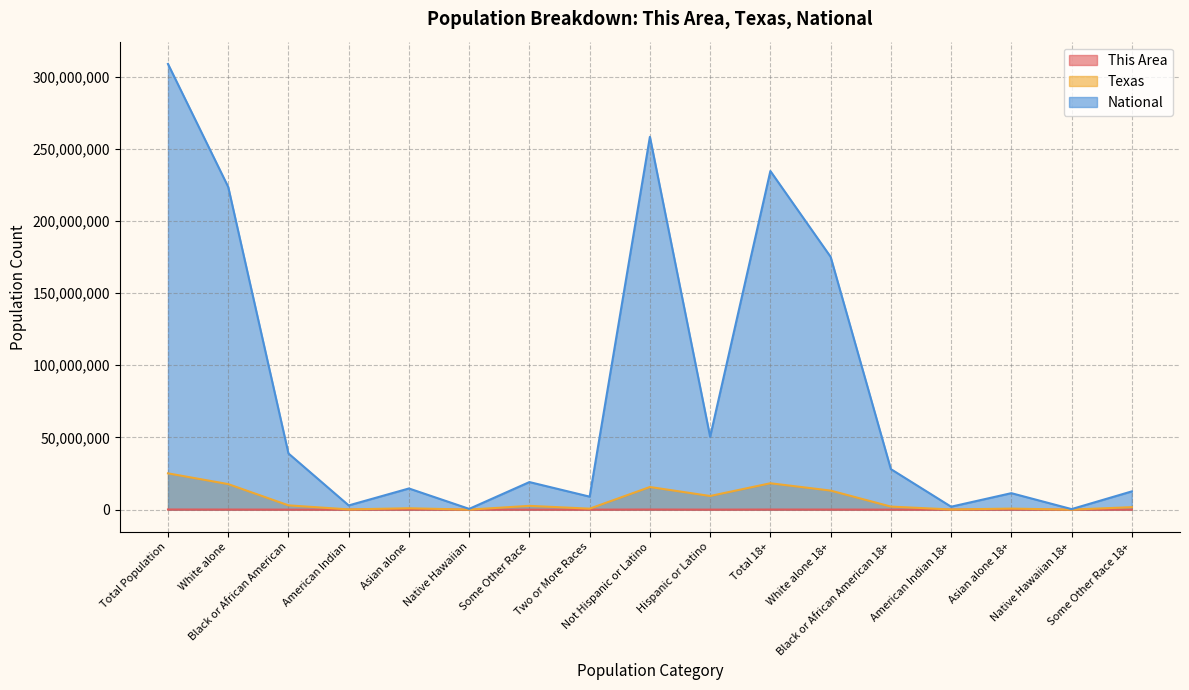

Is the value of Texas at Not Hispanic or Latino greater than the value of This Area at Not Hispanic or Latino?

Yes